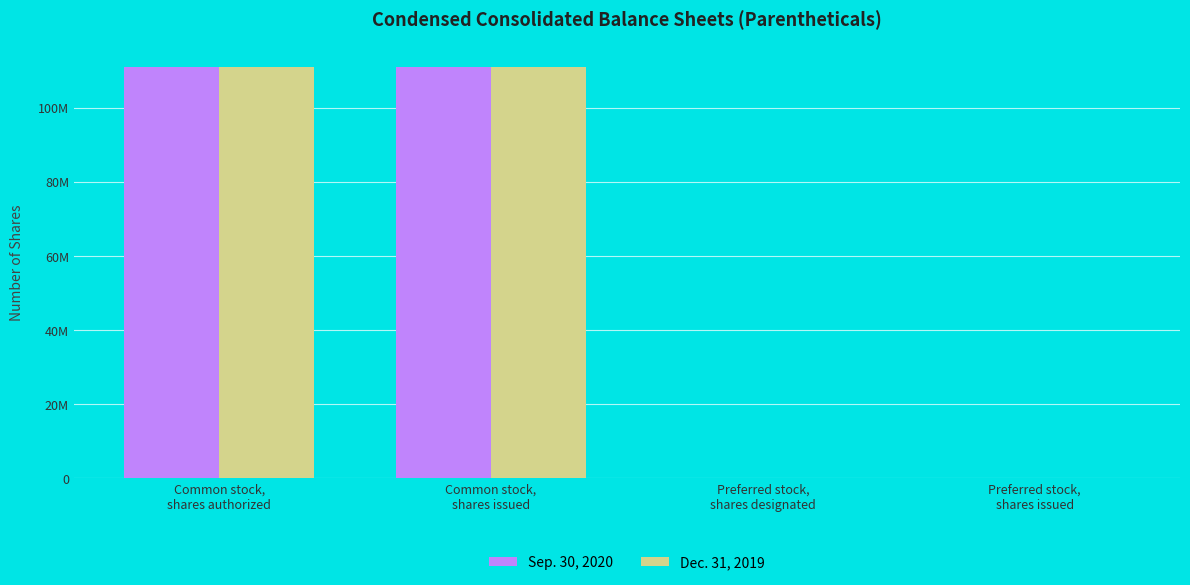

What are all the series names shown in the legend?

Sep. 30, 2020, Dec. 31, 2019